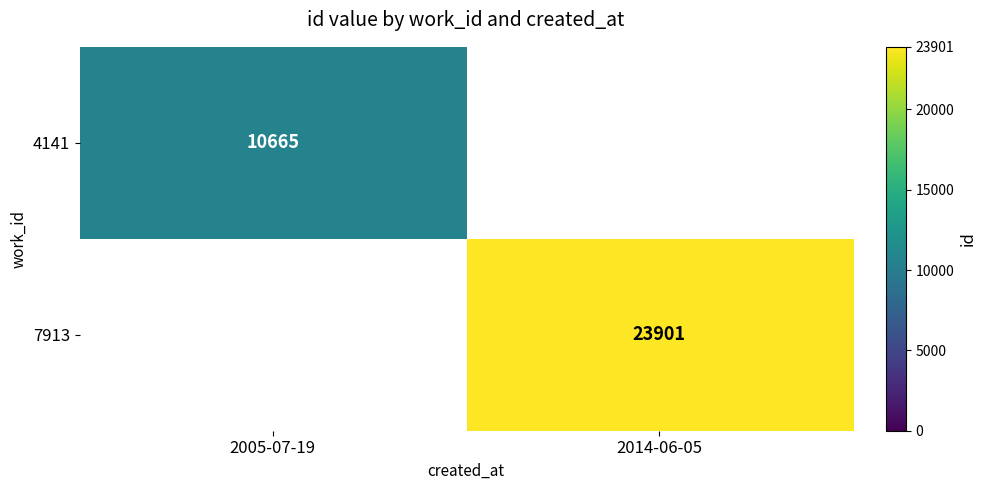

What is the smallest value displayed?

10665.0